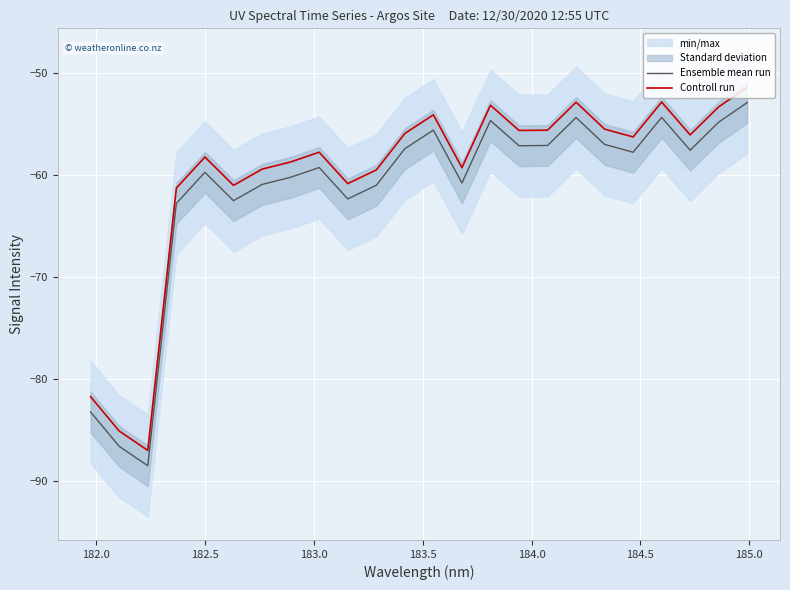

True or false: Controll run and Ensemble mean run cross at least once.

False